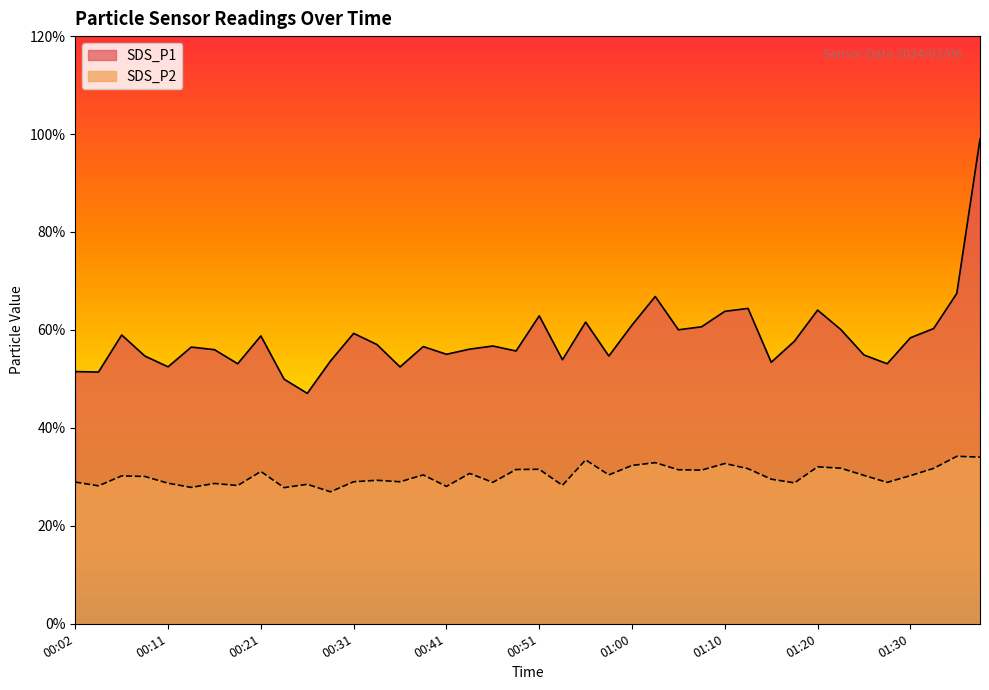

True or false: SDS_P2 and SDS_P1 cross at least once.

False